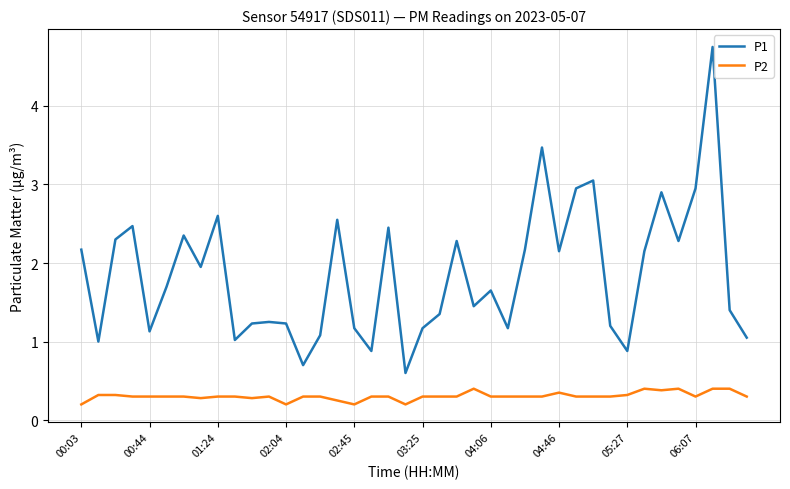

True or false: P2 and P1 cross at least once.

False